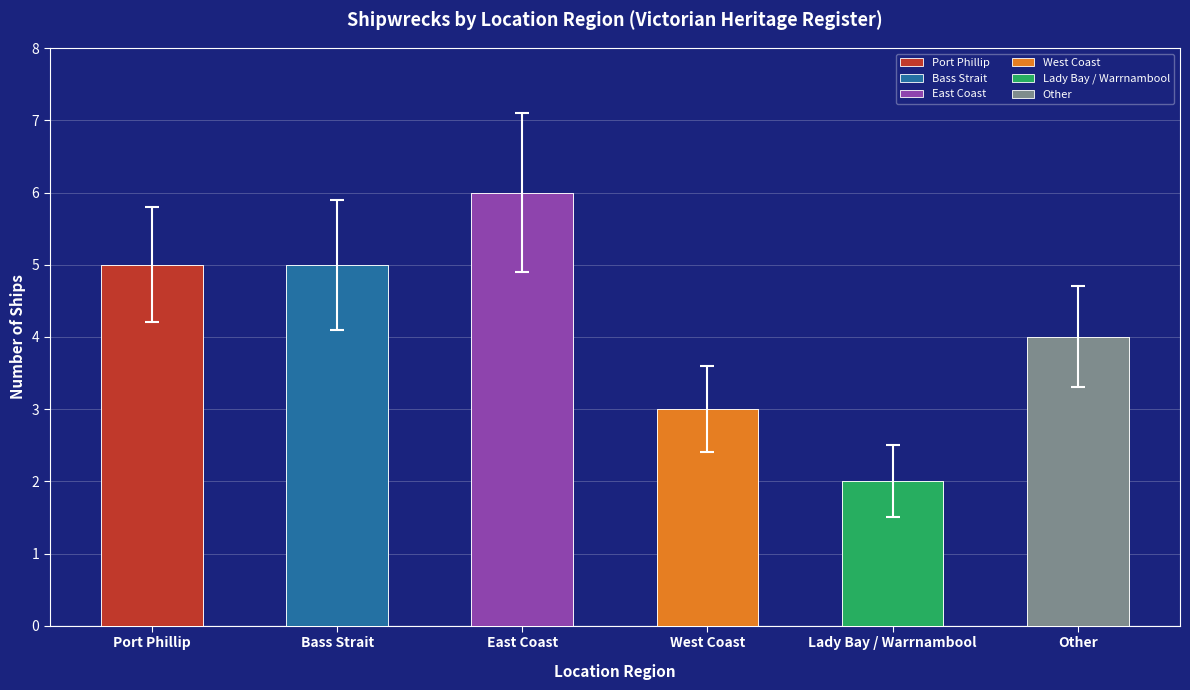

How many data points are less than 5?

3